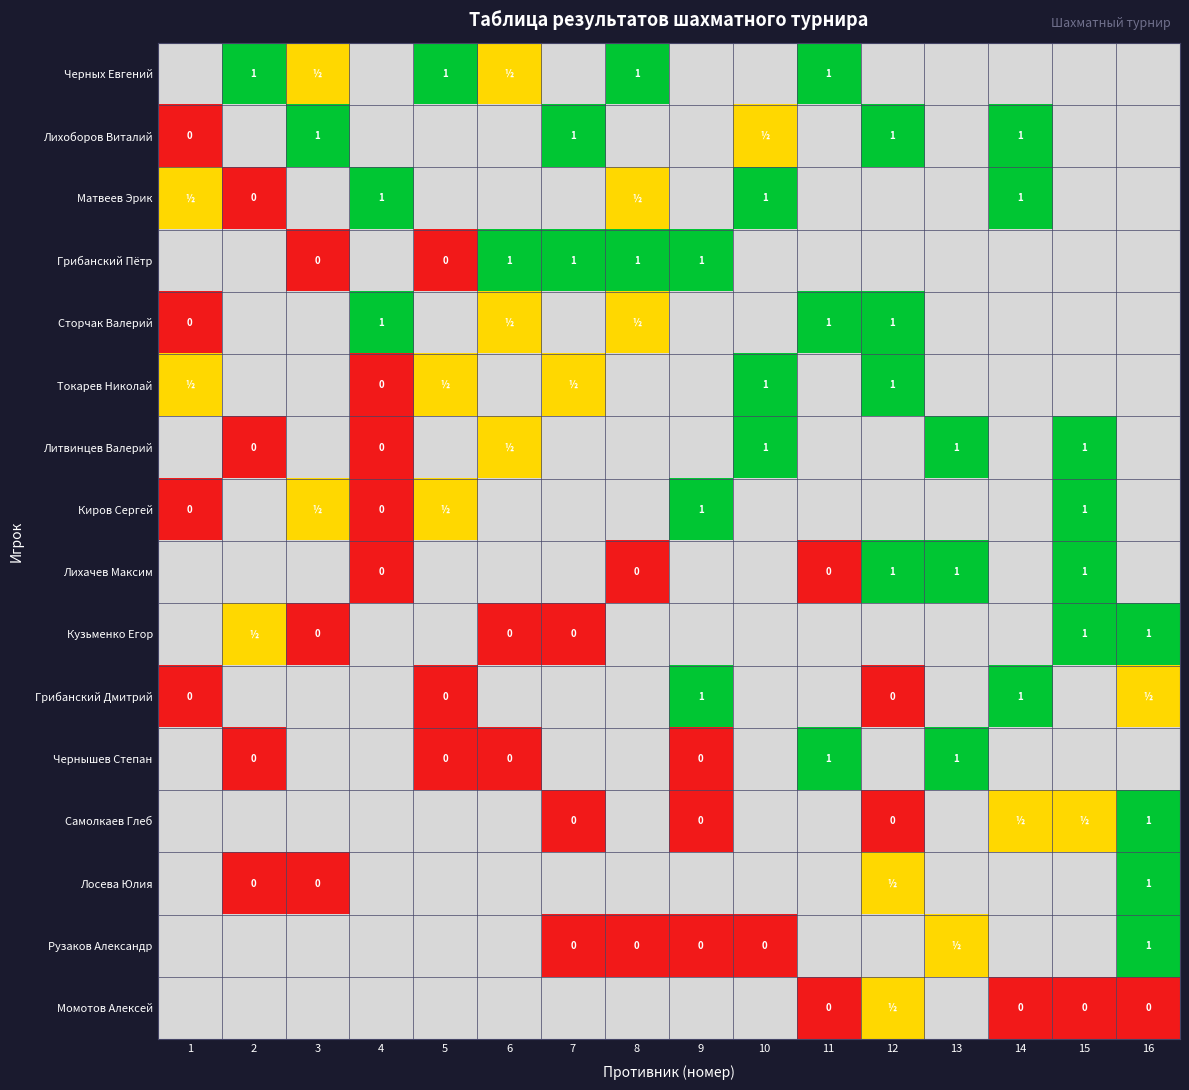

What is the sum of the Киров Сергей values at Сторчак Валерий and Матвеев Эрик?

1.0